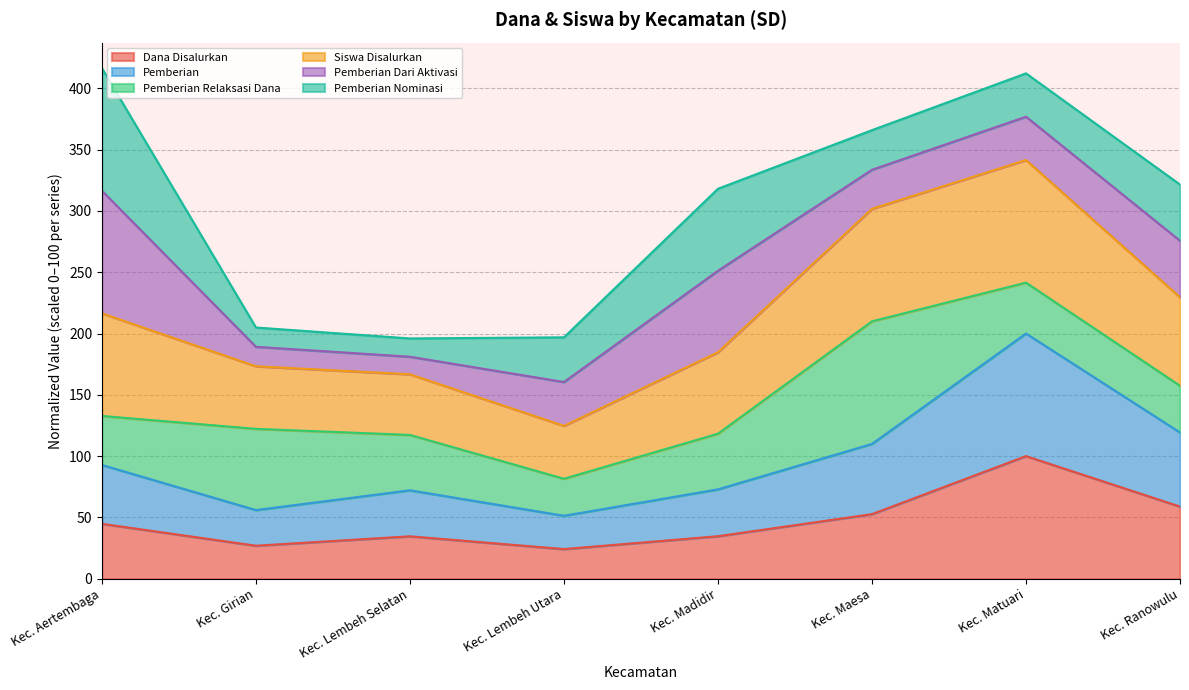

Rank the categories by Dana Disalurkan value from highest to lowest.

Kec. Matuari, Kec. Ranowulu, Kec. Maesa, Kec. Aertembaga, Kec. Madidir, Kec. Lembeh Selatan, Kec. Girian, Kec. Lembeh Utara